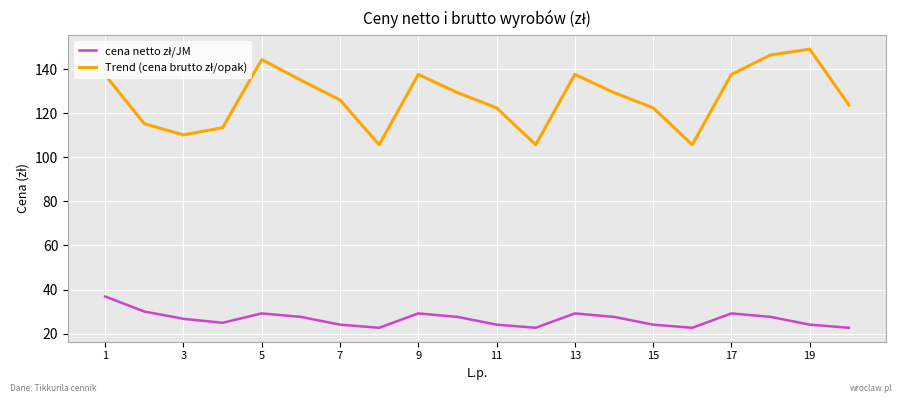

What is the greatest value displayed?

149.1